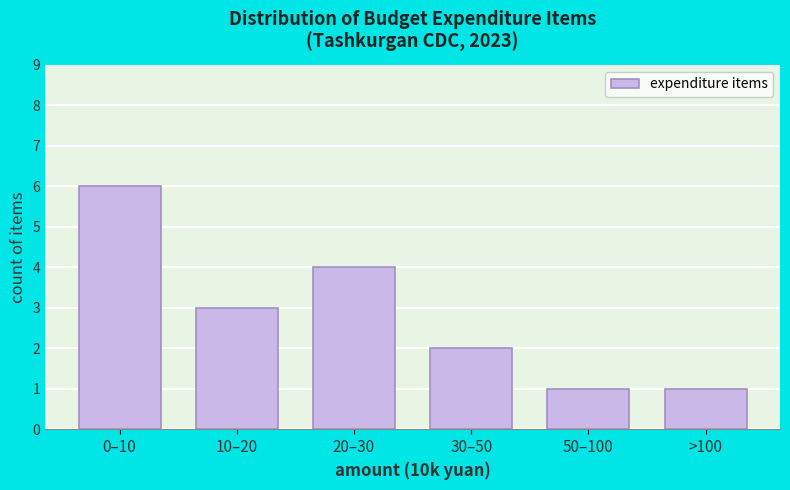

Reading left to right, transcribe all the data shown in this chart.

0–10=6	10–20=3	20–30=4	30–50=2	50–100=1	>100=1